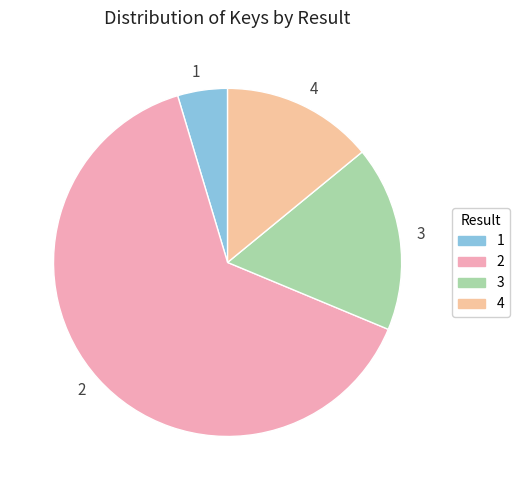

What is the ratio of the value at 4 to the value at 3?

0.8